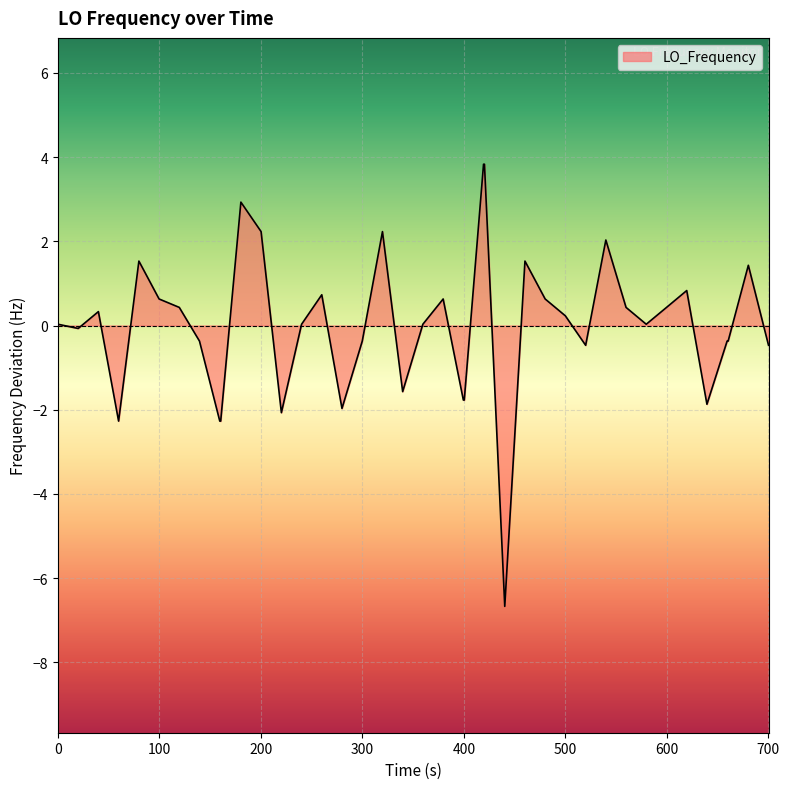

What is the minimum value shown in the chart?

-6.7